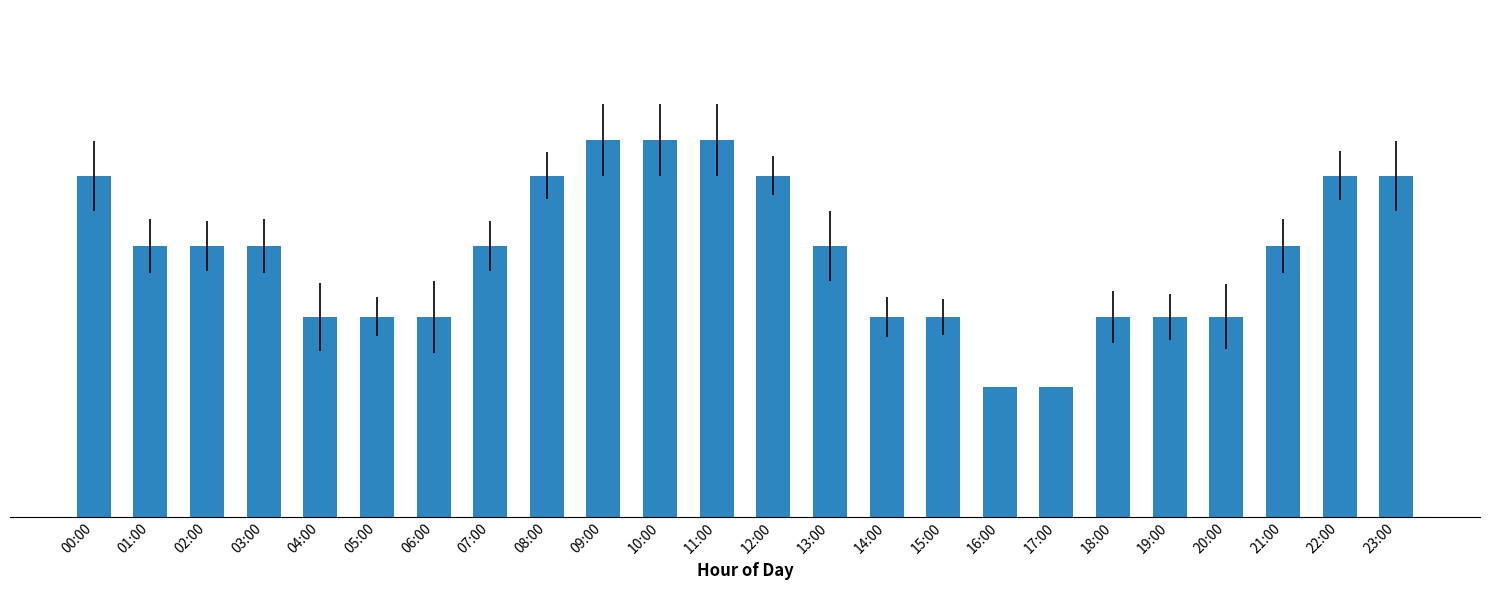

What is the difference between the maximum and minimum values?

3.8